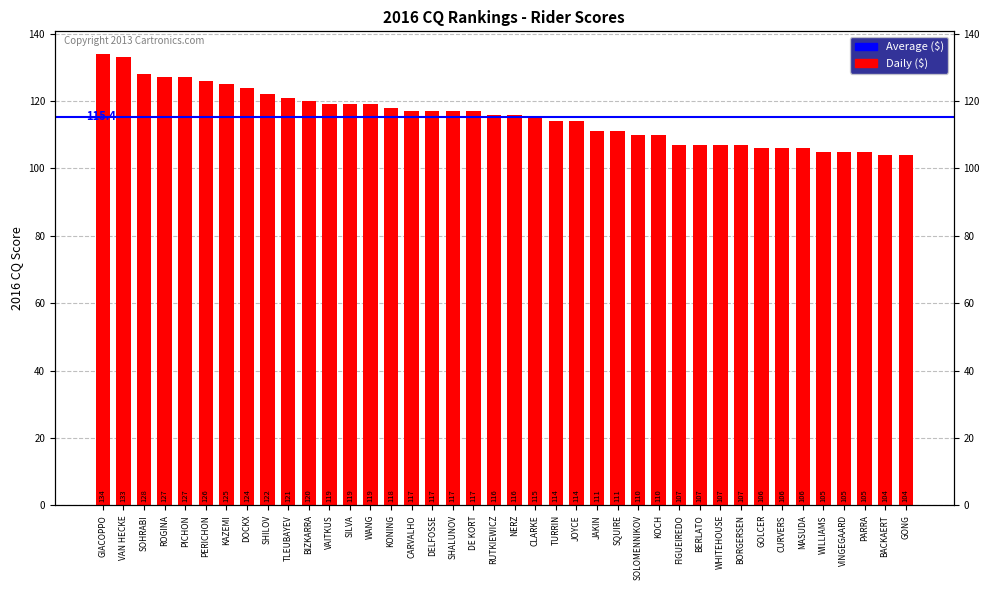

What is the value of the 4th bar from the left?

127